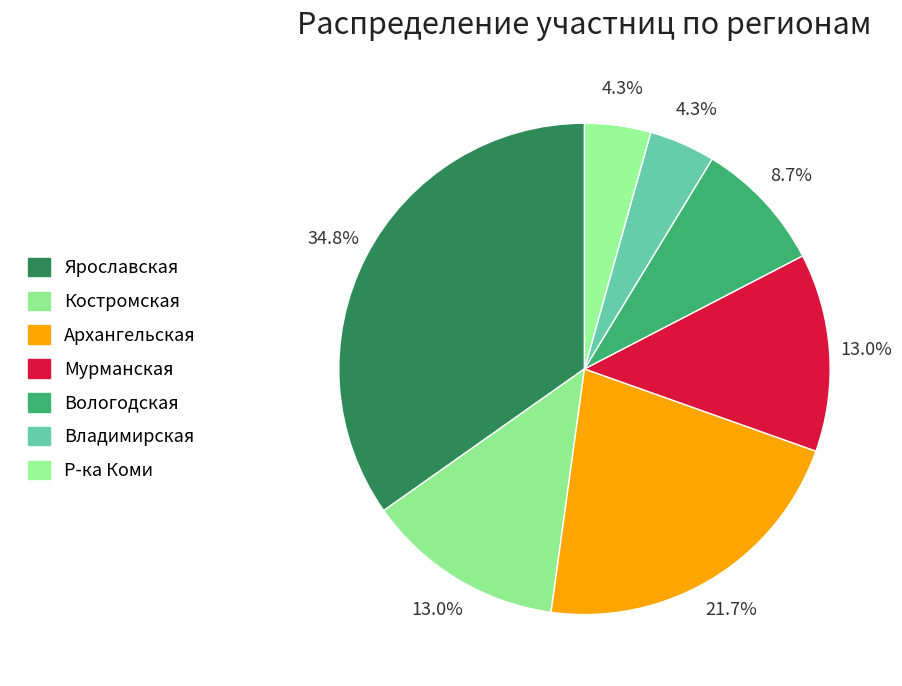

Count the number of slices in the pie.

7